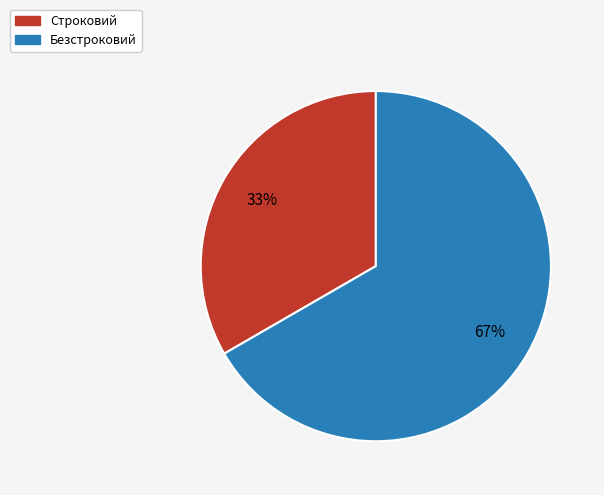

Between Безстроковий and Строковий, which is larger?

Безстроковий